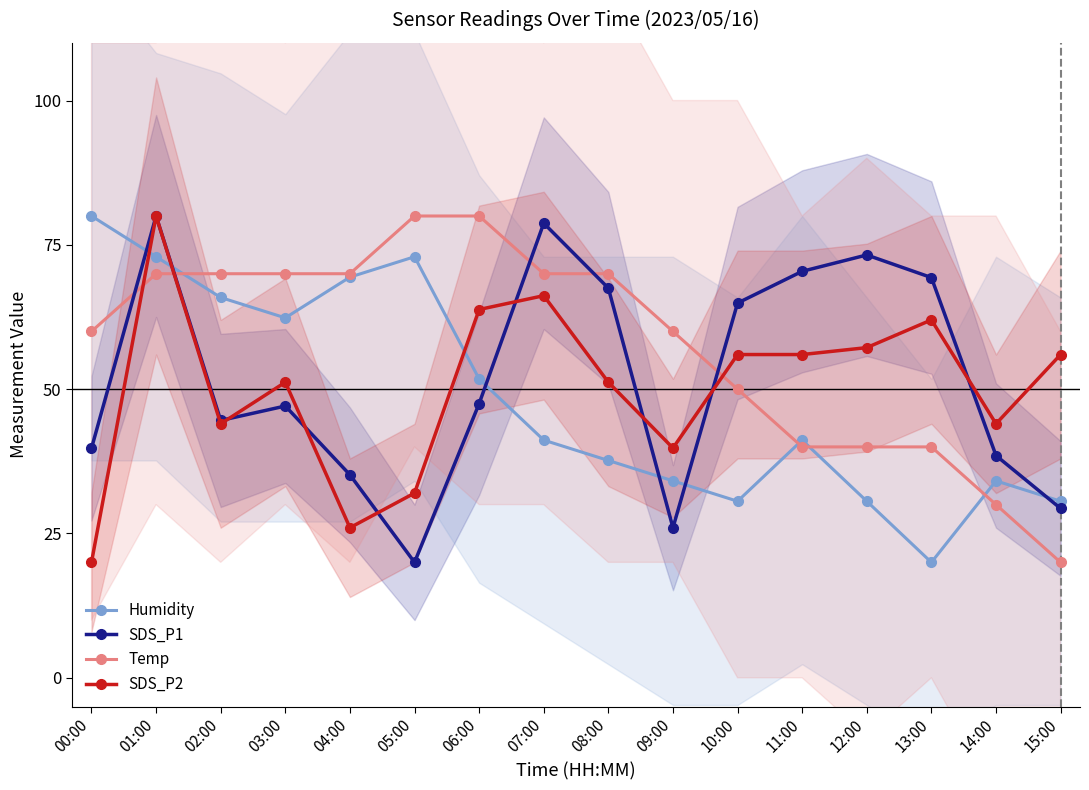

The value of Humidity at 07:00 is 17.7. True or false?

False